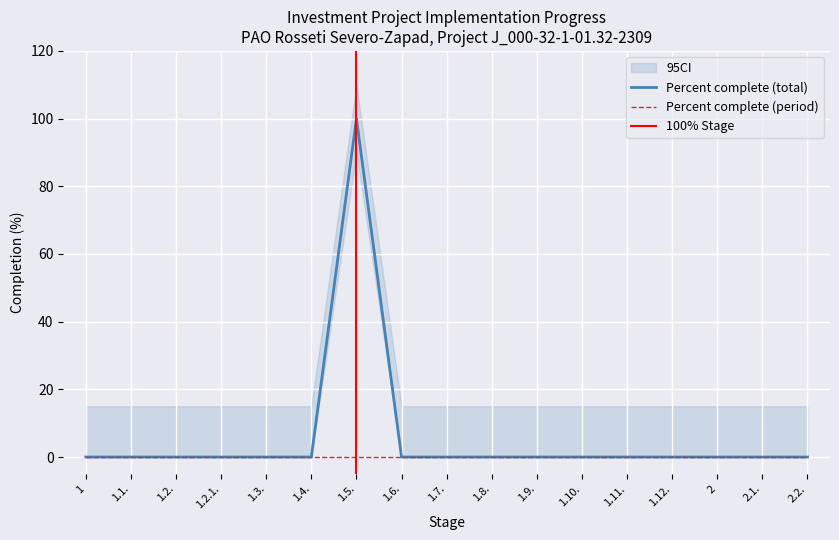

What is the label of the 17th point from the left?

2.2.